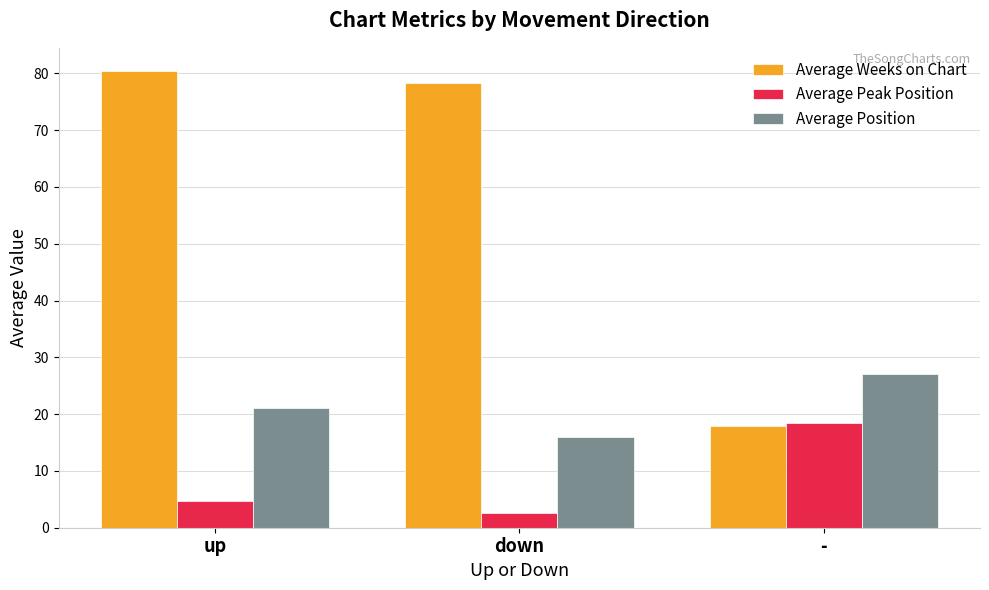

Between up and -, which series saw the biggest shift?

Average Weeks on Chart